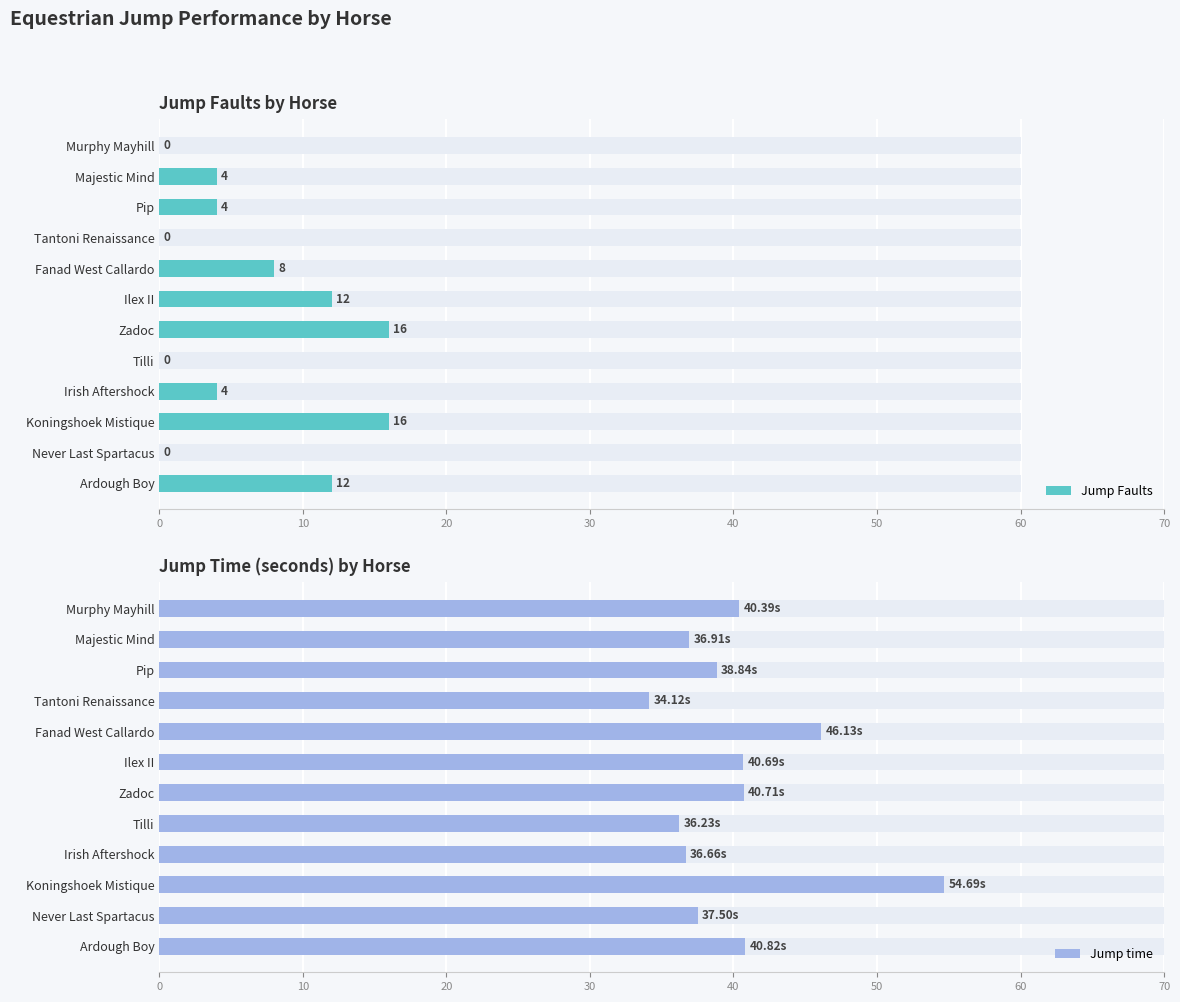

What is the spread (max minus min) of values at Murphy Mayhill?

40.4